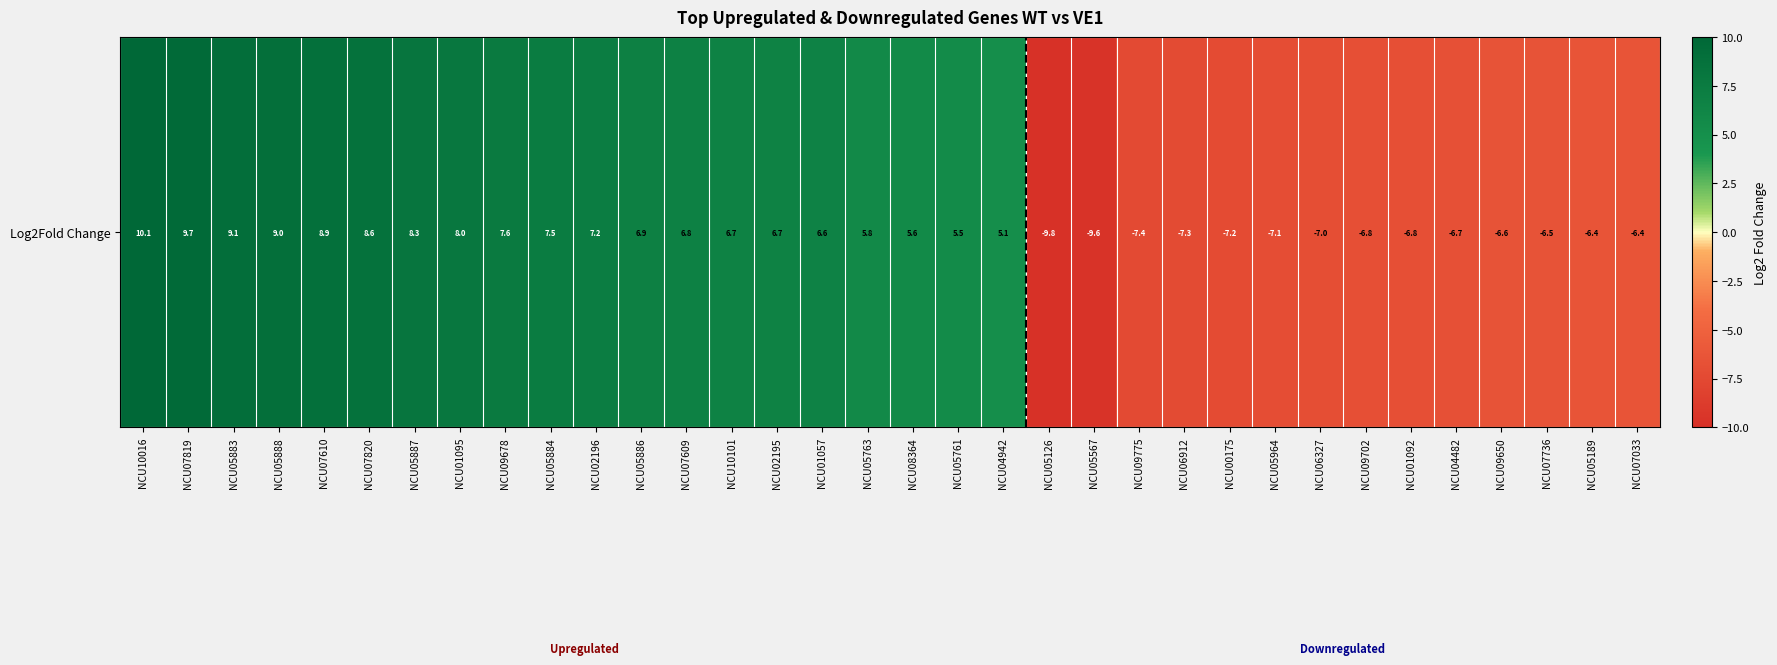

How many values exceed 5?

20